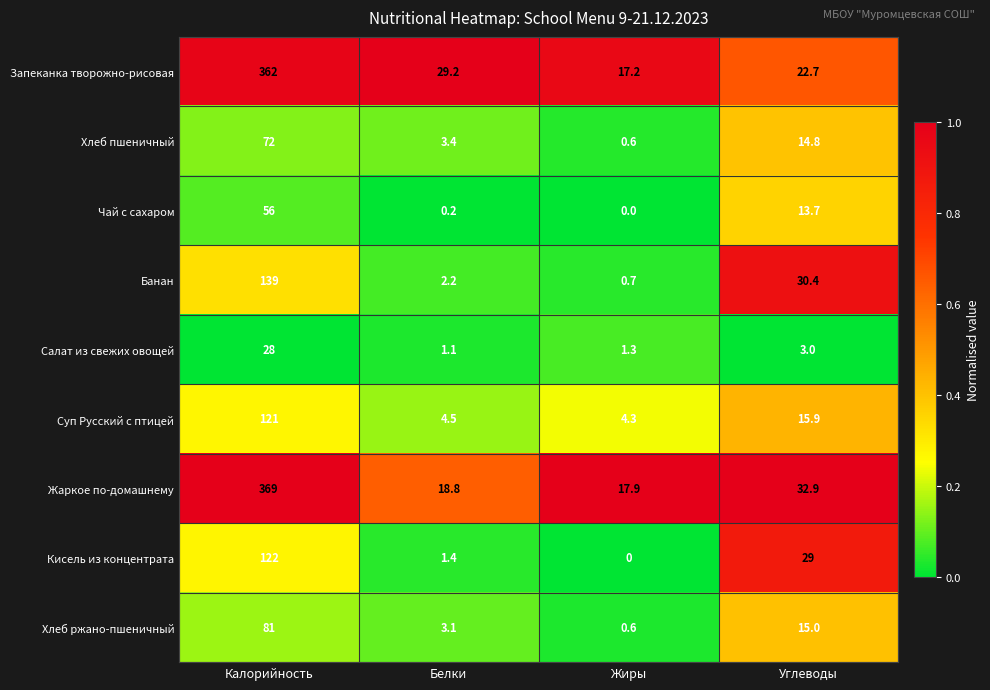

At which category is the sum across all series the highest?

Калорийность